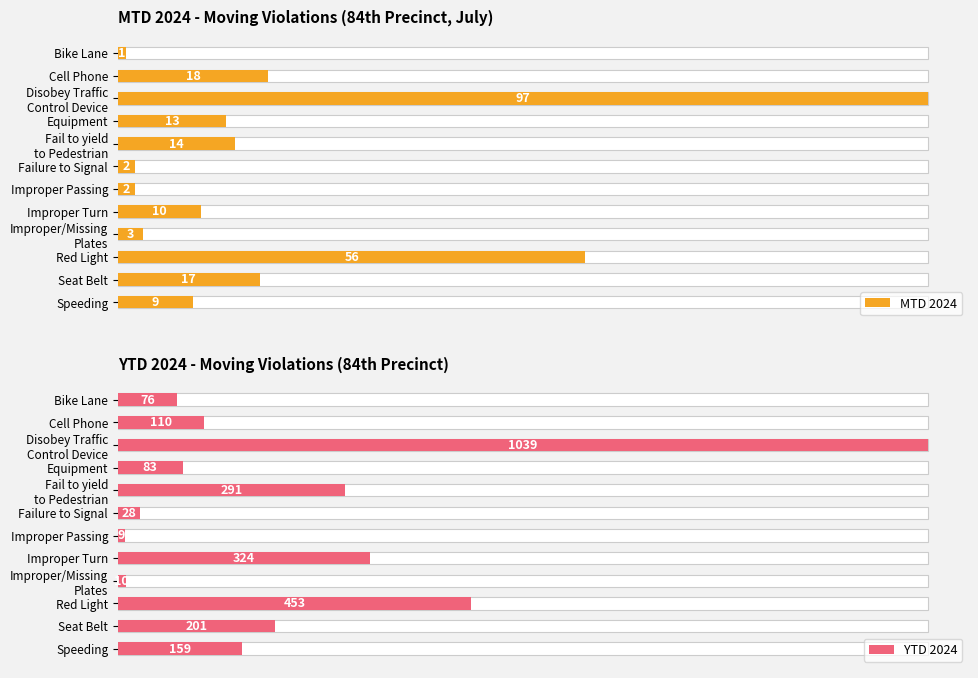

Does the chart contain any negative values?

No